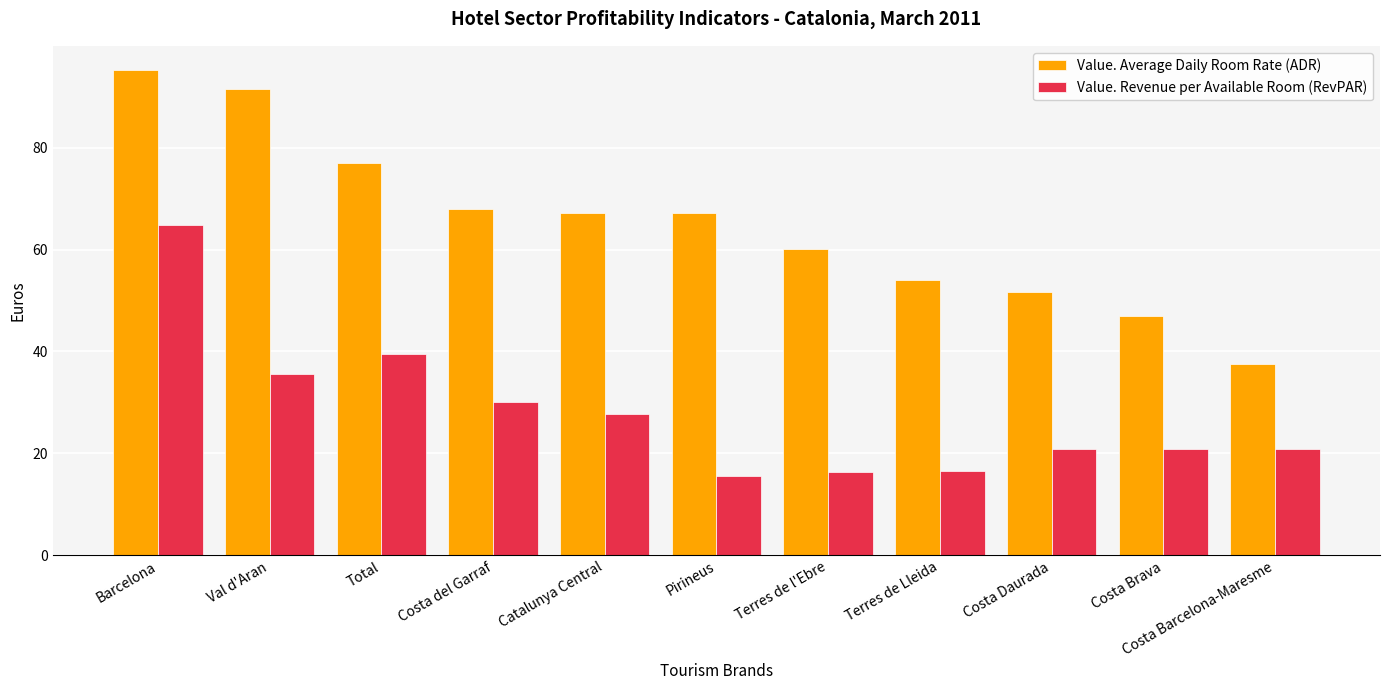

What is the average value of the Value. Average Daily Room Rate (ADR) series?

65.1